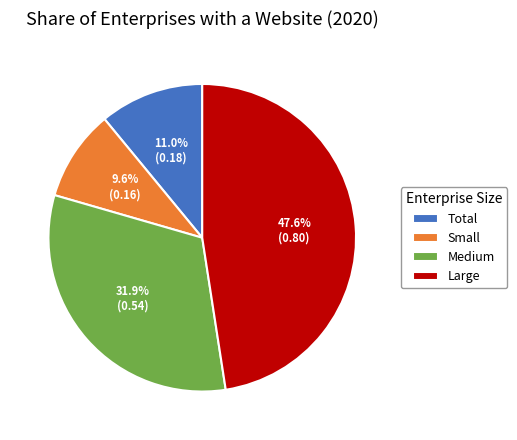

Is it true that Large is 53% of the pie?

False